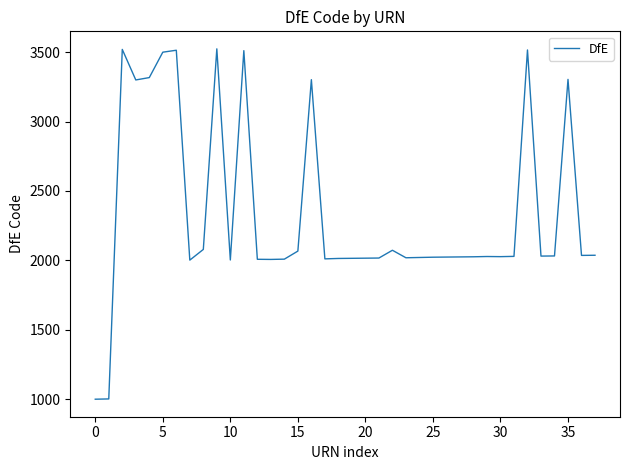

What is the greatest value displayed?

3524